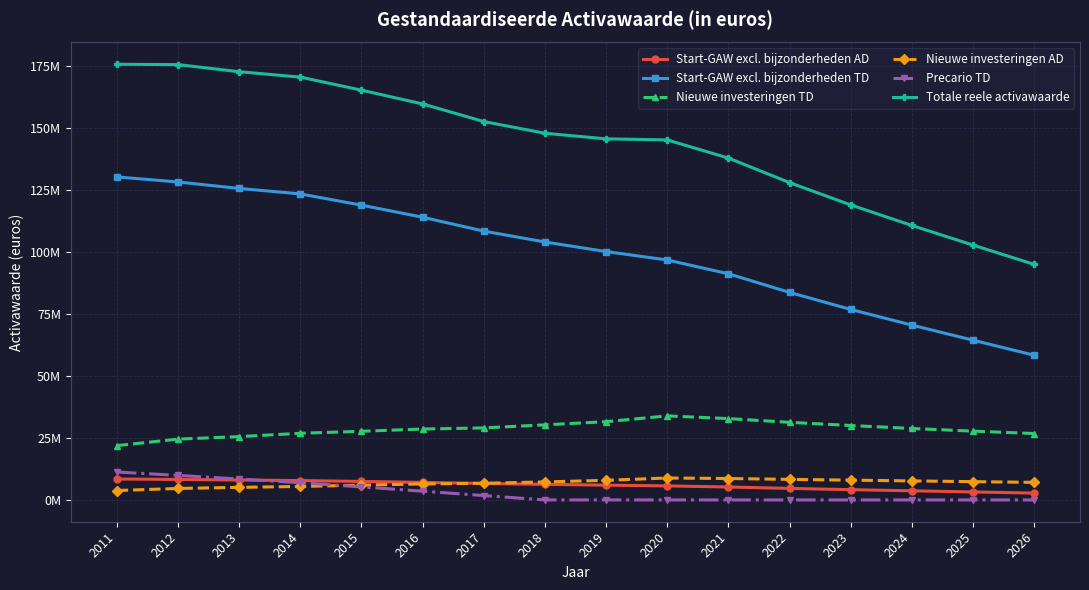

What is the total value across all series at 2022?

255796754.4